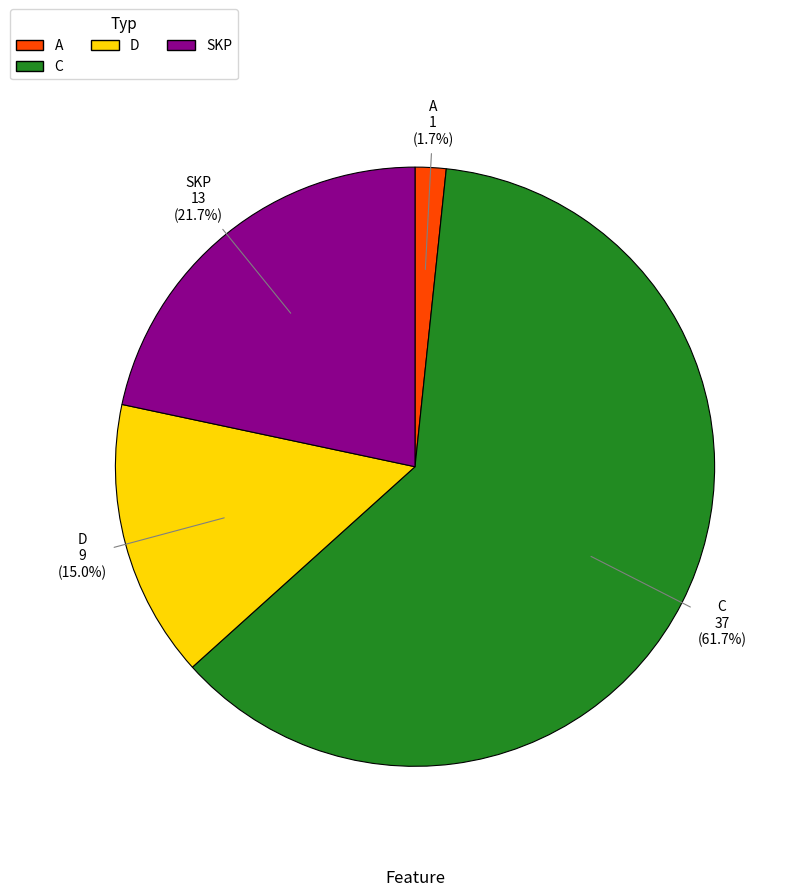

To the nearest percent, what is the difference between the SKP and C slice percentages?

40%